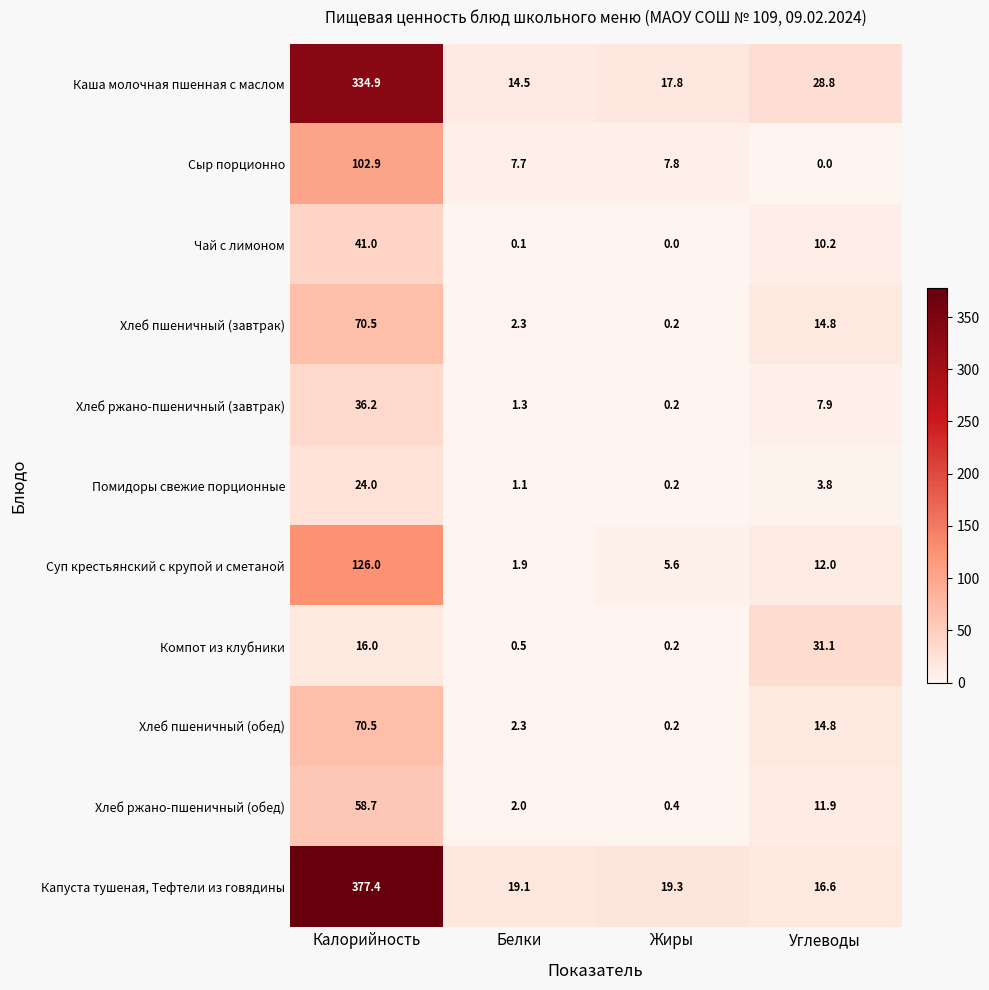

The value of Чай с лимоном at Жиры is -13.9. True or false?

False